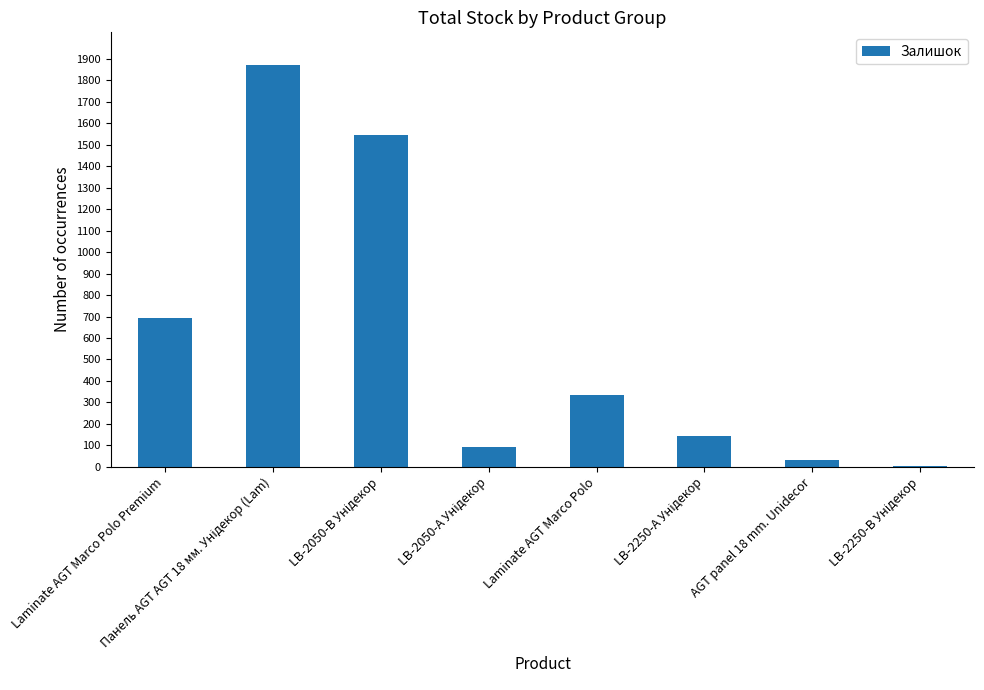

What is the sum of all values?

4714